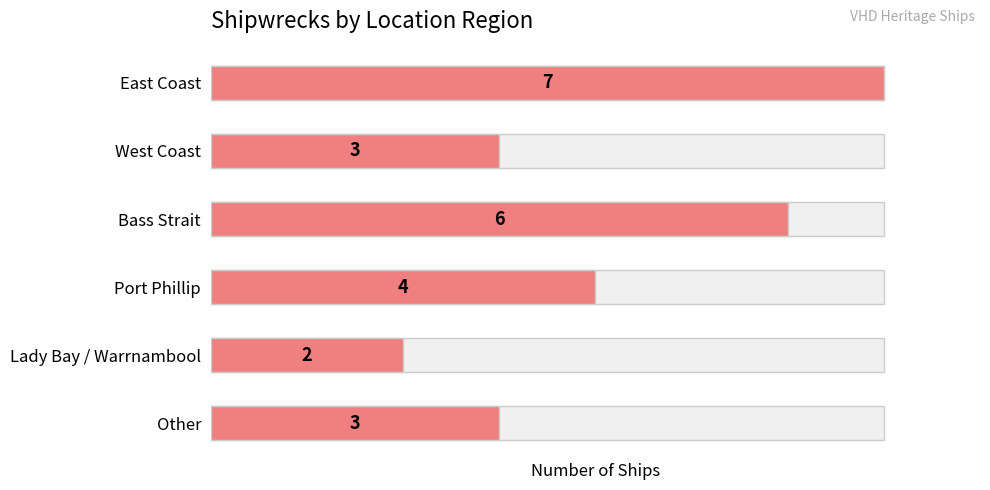

What is the smallest value displayed?

2